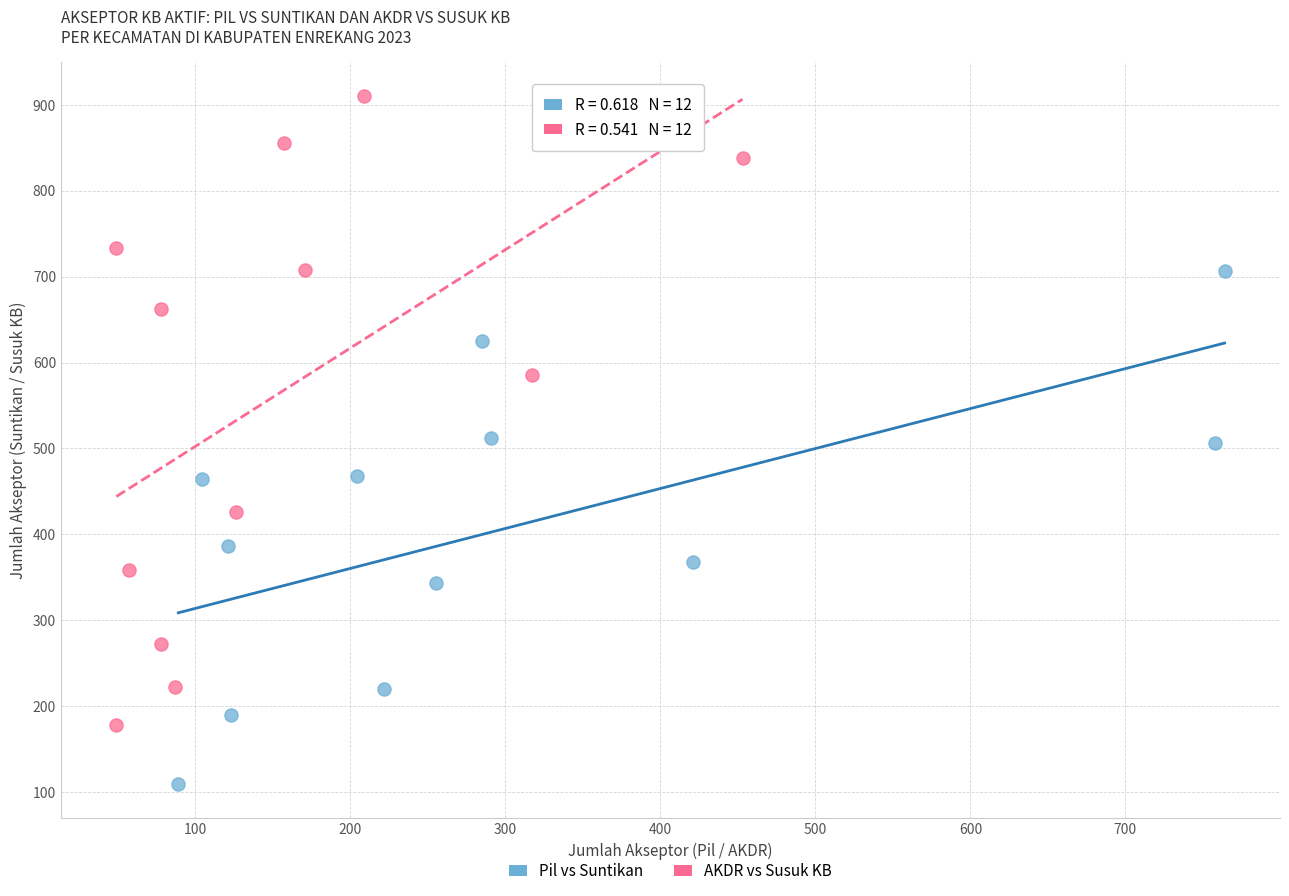

Which series contains the lowest Y value?

Pil vs Suntikan